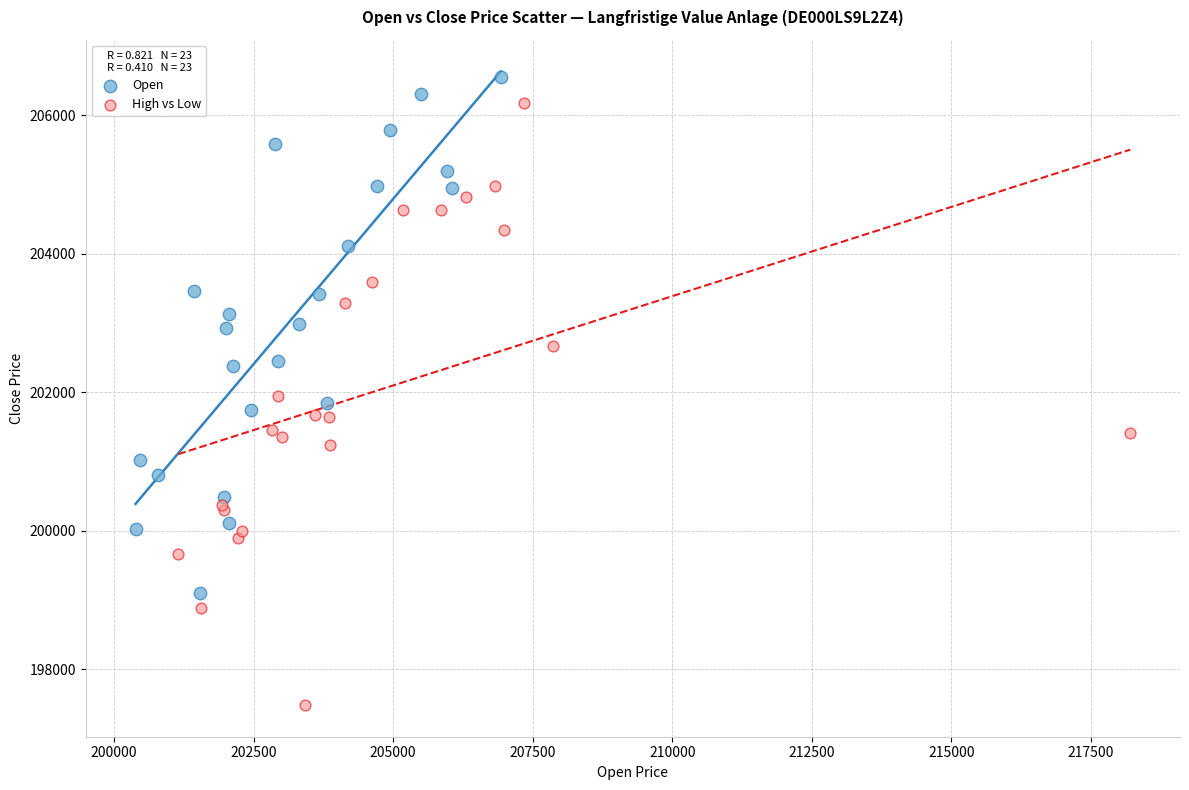

Which series reaches the minimum Y coordinate?

High vs Low